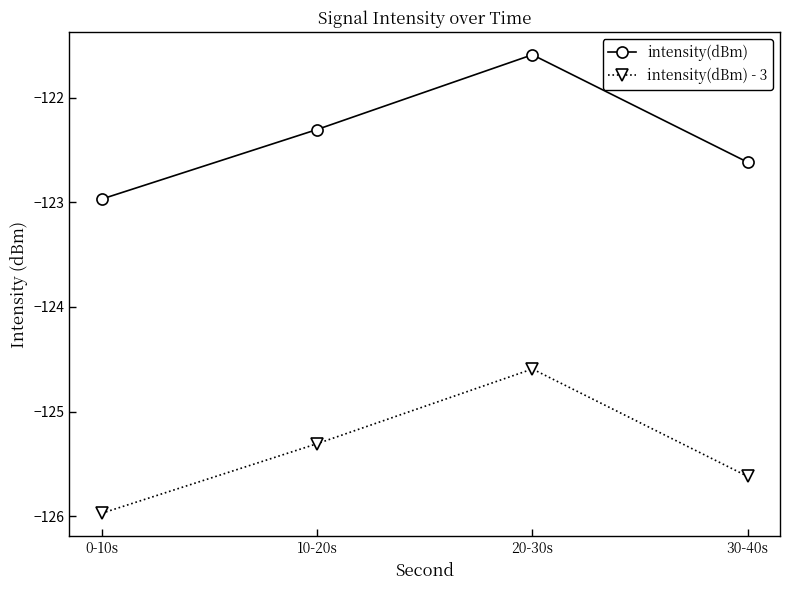

List the series in order of their peak value, lowest first.

intensity(dBm) - 3, intensity(dBm)